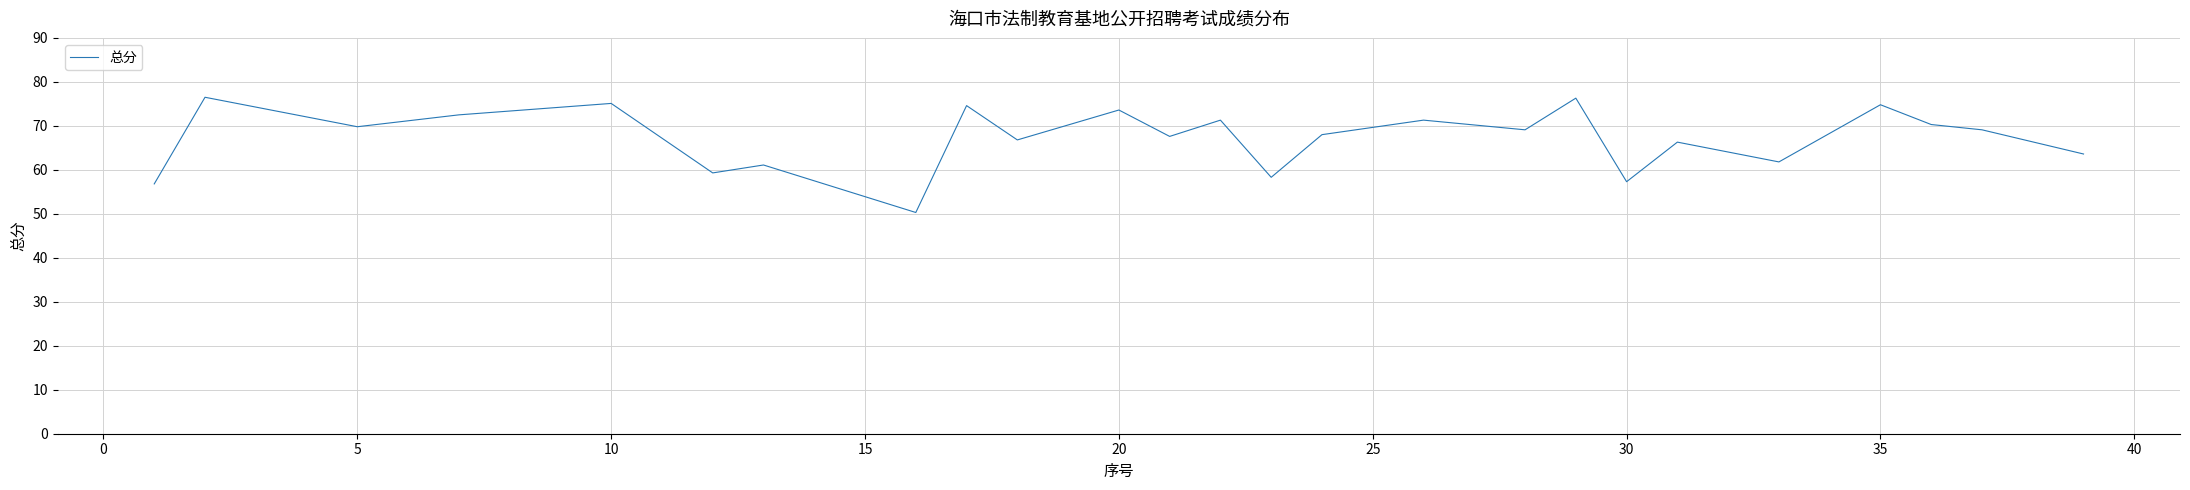

Is this an area chart (filled region under the line)?

No